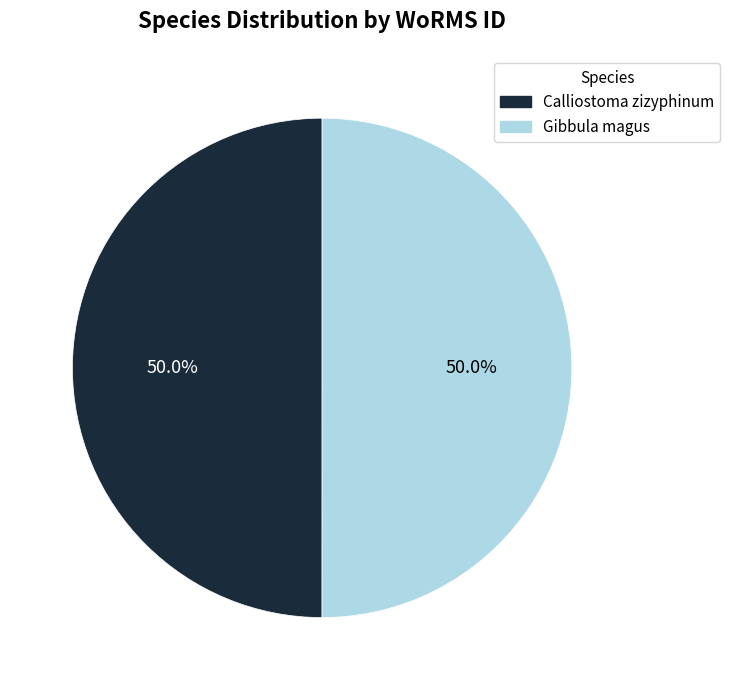

What is the ratio of the value at Gibbula magus to the value at Calliostoma zizyphinum?

1.0